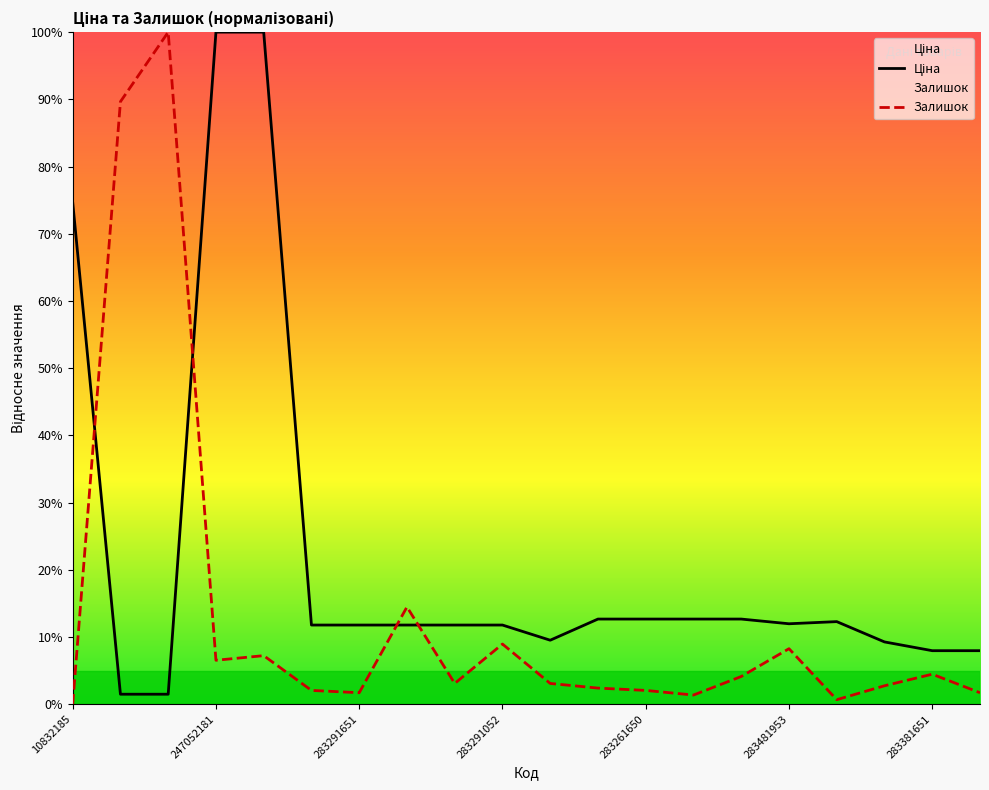

What is the spread (max minus min) of values at 283481953?

3.7